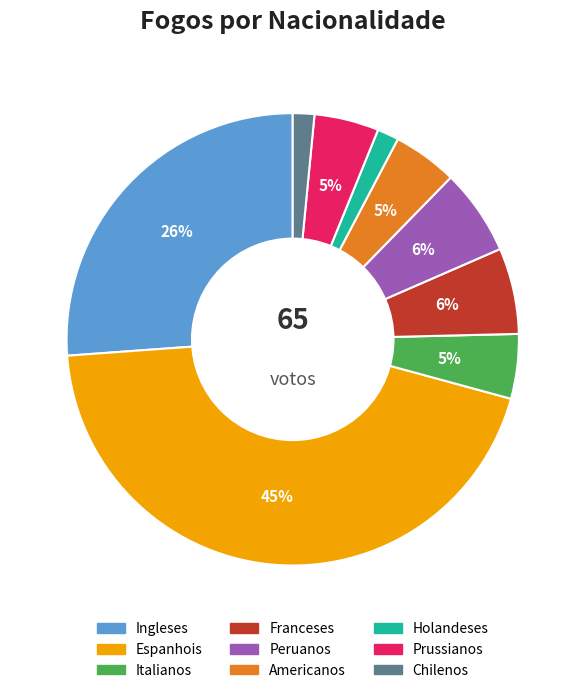

Is the sum of Franceses and Holandeses greater than half?

No